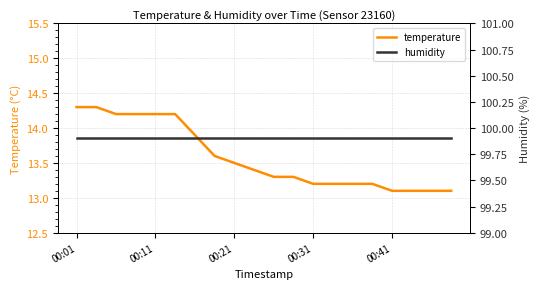

What is the lowest value of the temperature series?

13.1